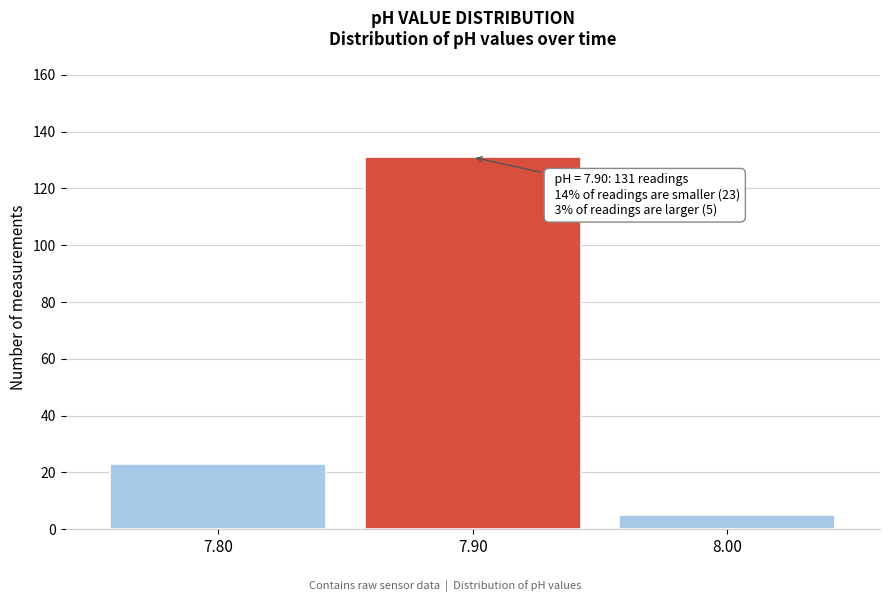

Reading right to left, transcribe all the data shown in this chart.

5	131	23